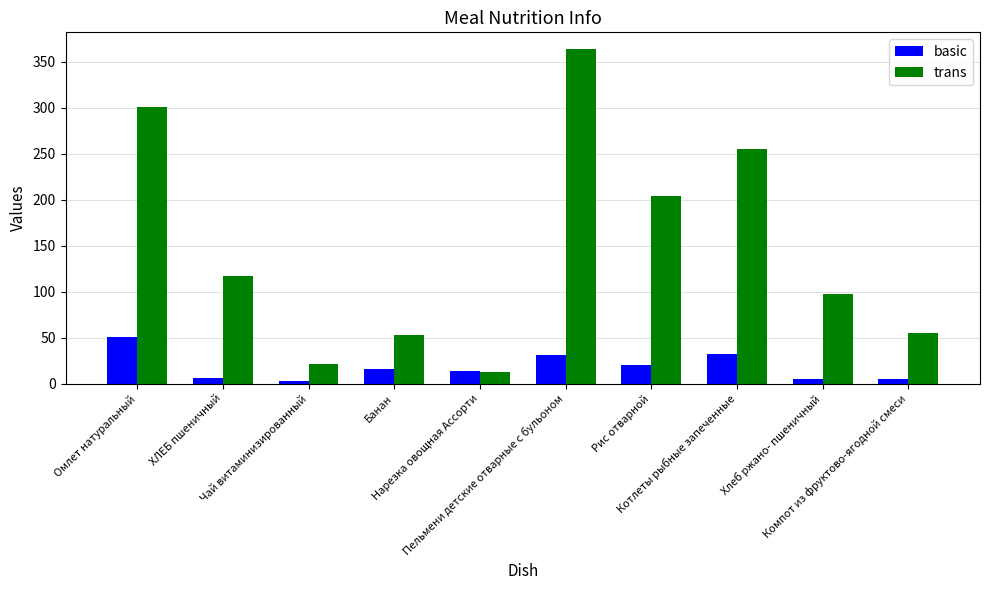

Read the trans value at Чай витаминизированный.

21.0